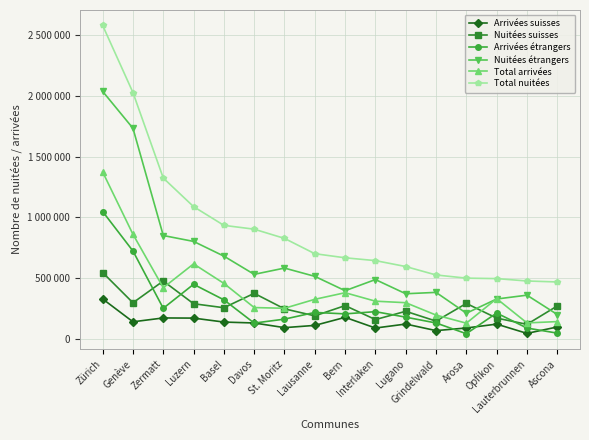

What is the value of the Arrivées étrangers point at the 7th from the left?

159767